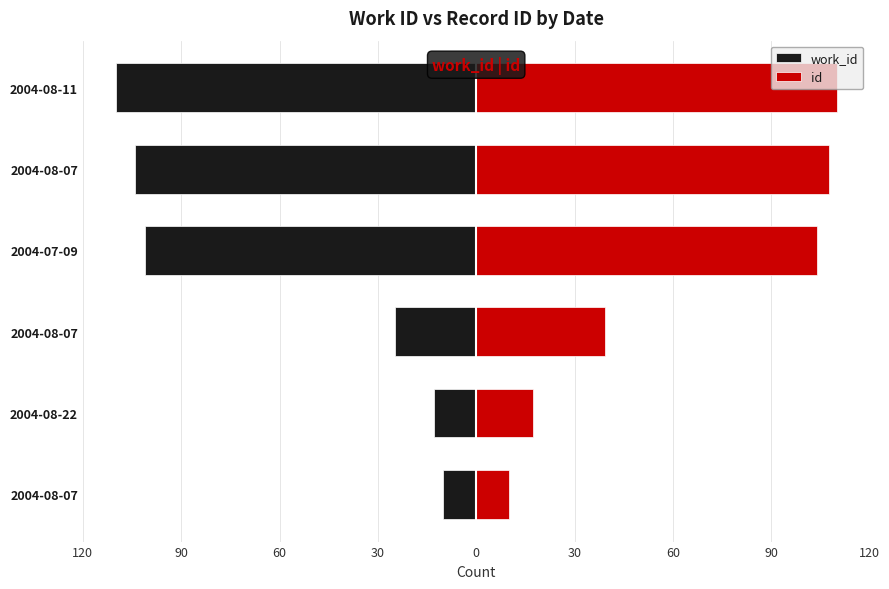

Is it true that work_id equals -101.2 at 2004-07-09?

True